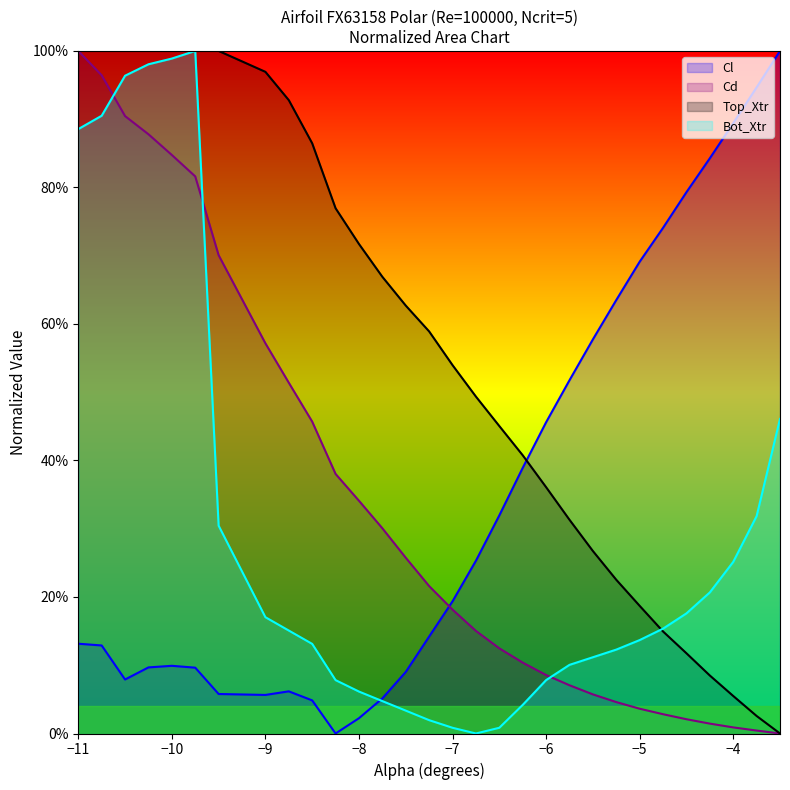

Which series changed the most between -10.25 and -6.75?

Bot_Xtr